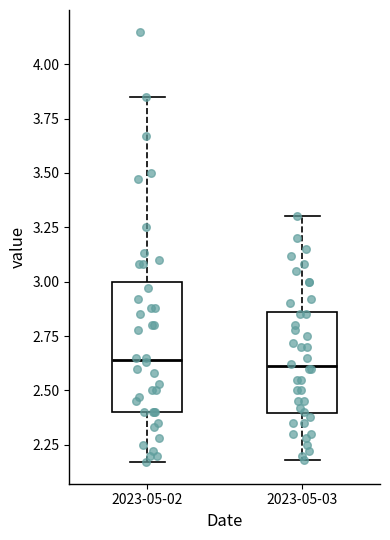

Reading left to right, transcribe this box plot: for each box, give where its median line is, the range the box spans, and where its two whiskers end, as read against the y-axis. The values are not printed on the chart, so give them approximately, as read against the axis.

2023-05-02: median 2.65, box 2.40 to 3.00, whiskers 2.15 to 3.85
2023-05-03: median 2.60, box 2.40 to 2.85, whiskers 2.20 to 3.30